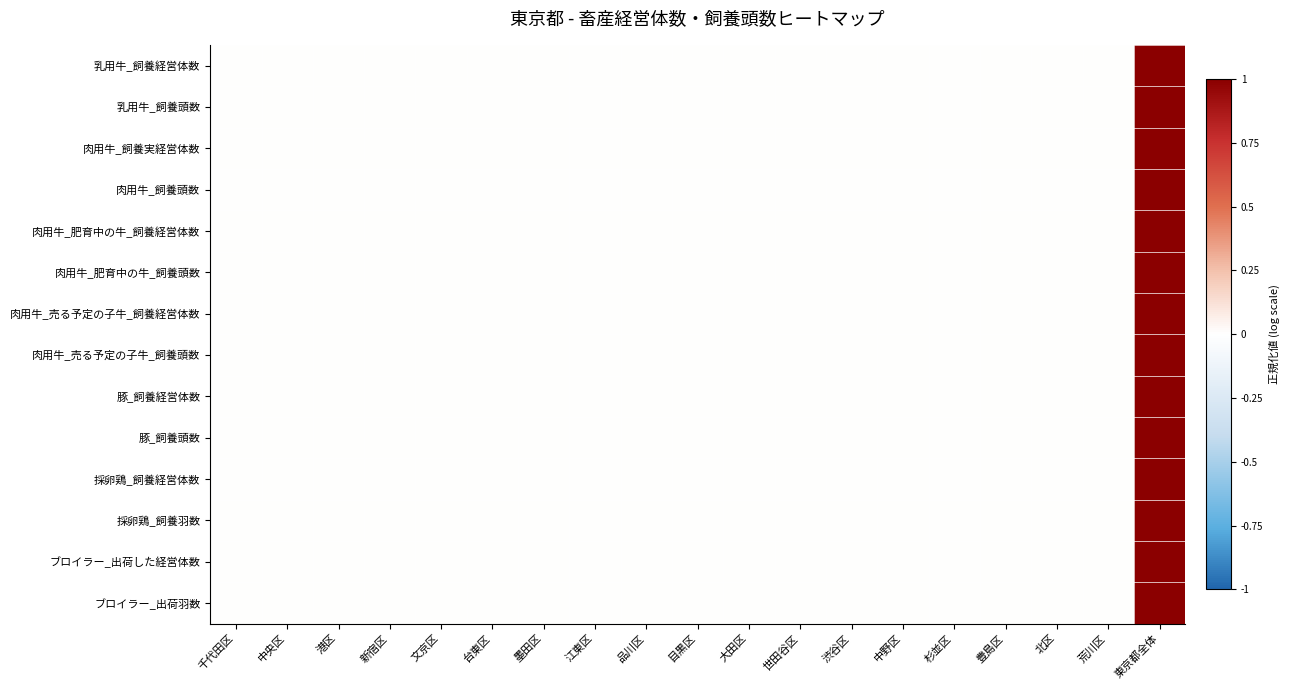

Which has a higher value, 杉並区 or 世田谷区?

杉並区